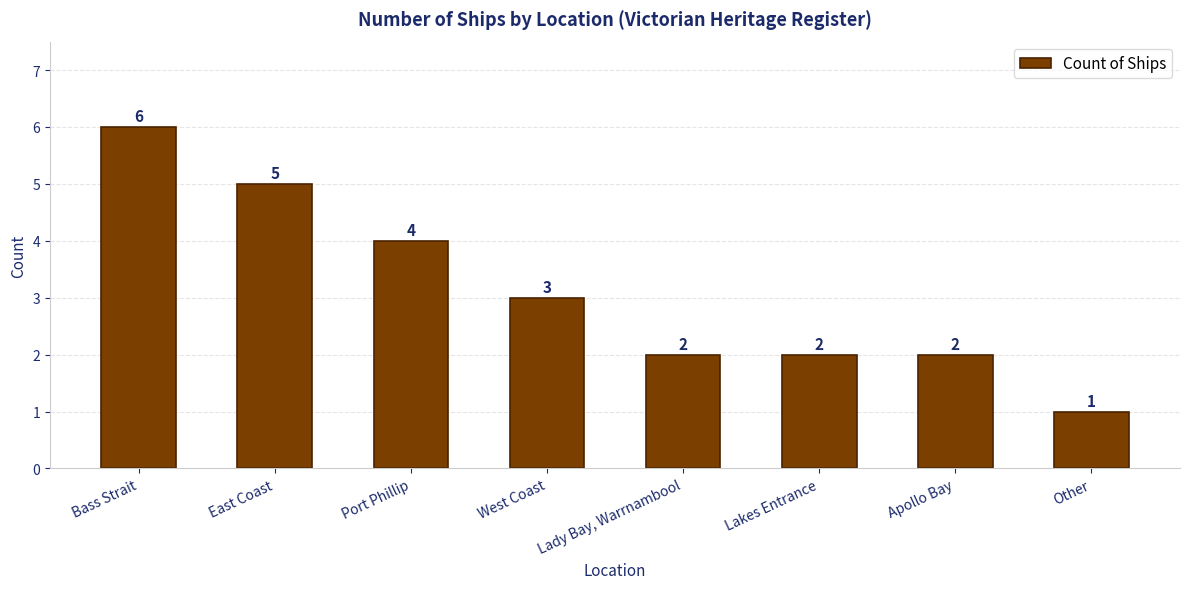

Reading left to right, what are all the values shown in this chart?

6	5	4	3	2	2	2	1